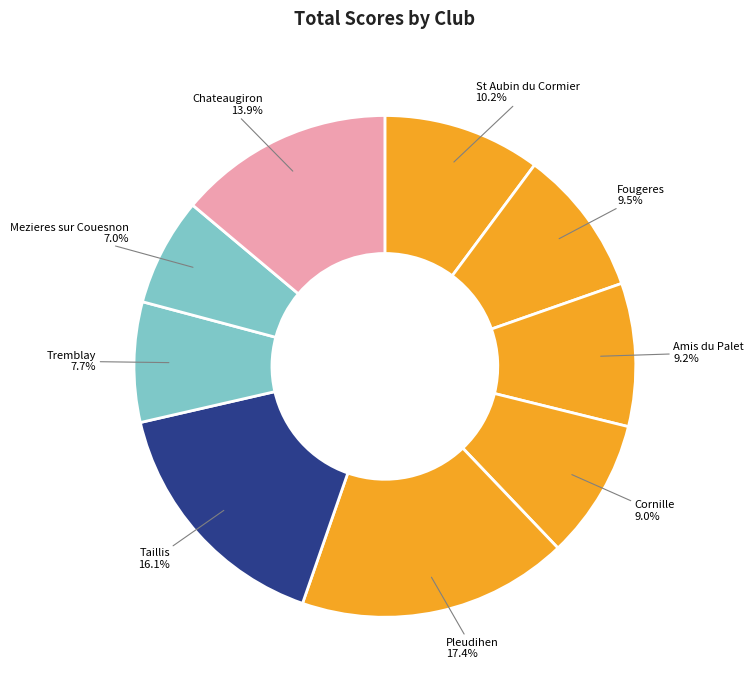

How many slices are in this pie chart?

9